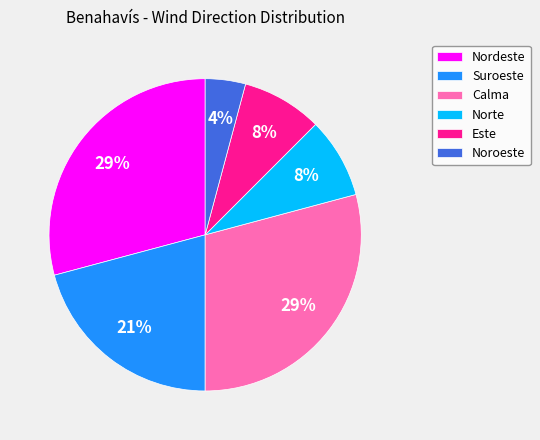

What percentage is the Este slice, to the nearest percent?

8%